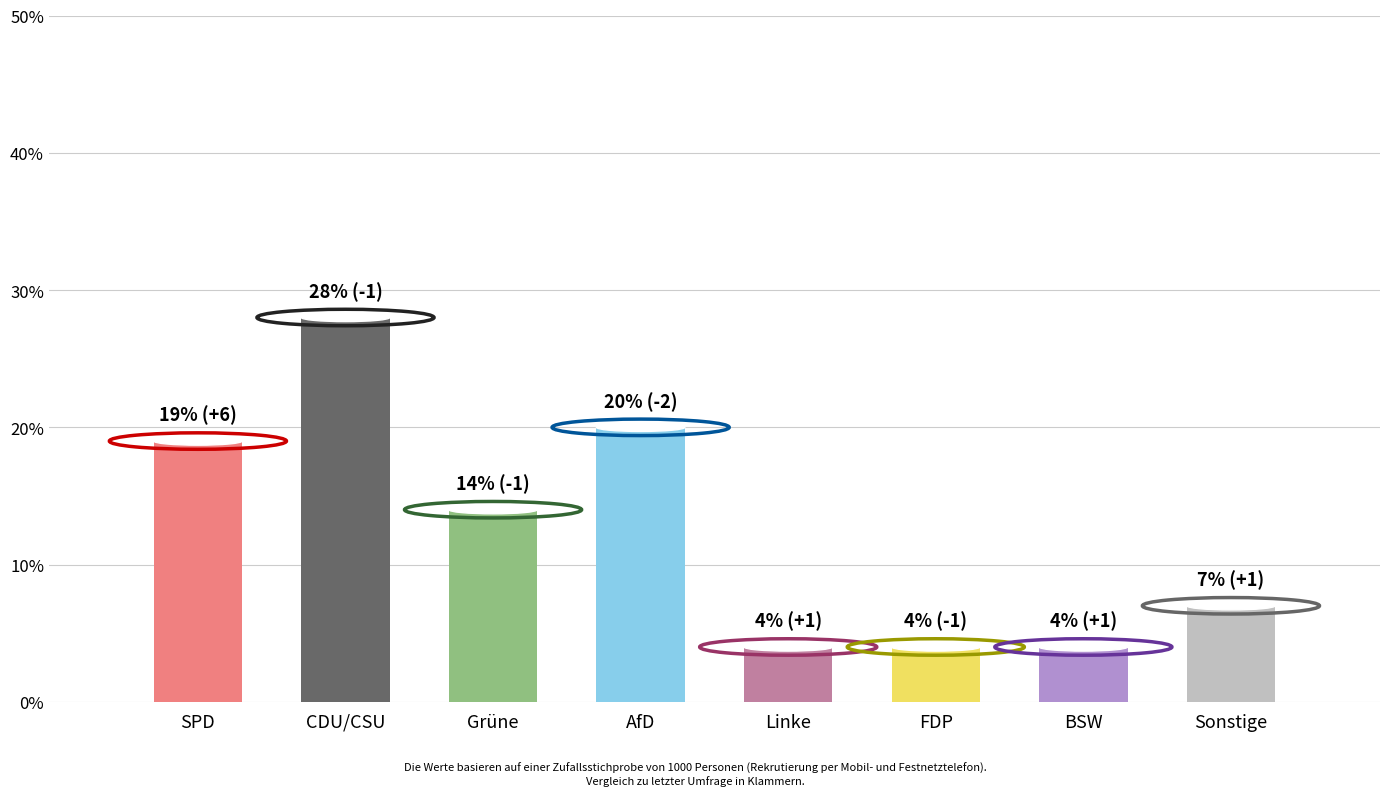

Reading left to right, extract all data points from this chart.

SPD=19	CDU/CSU=28	Grüne=14	AfD=20	Linke=4	FDP=4	BSW=4	Sonstige=7